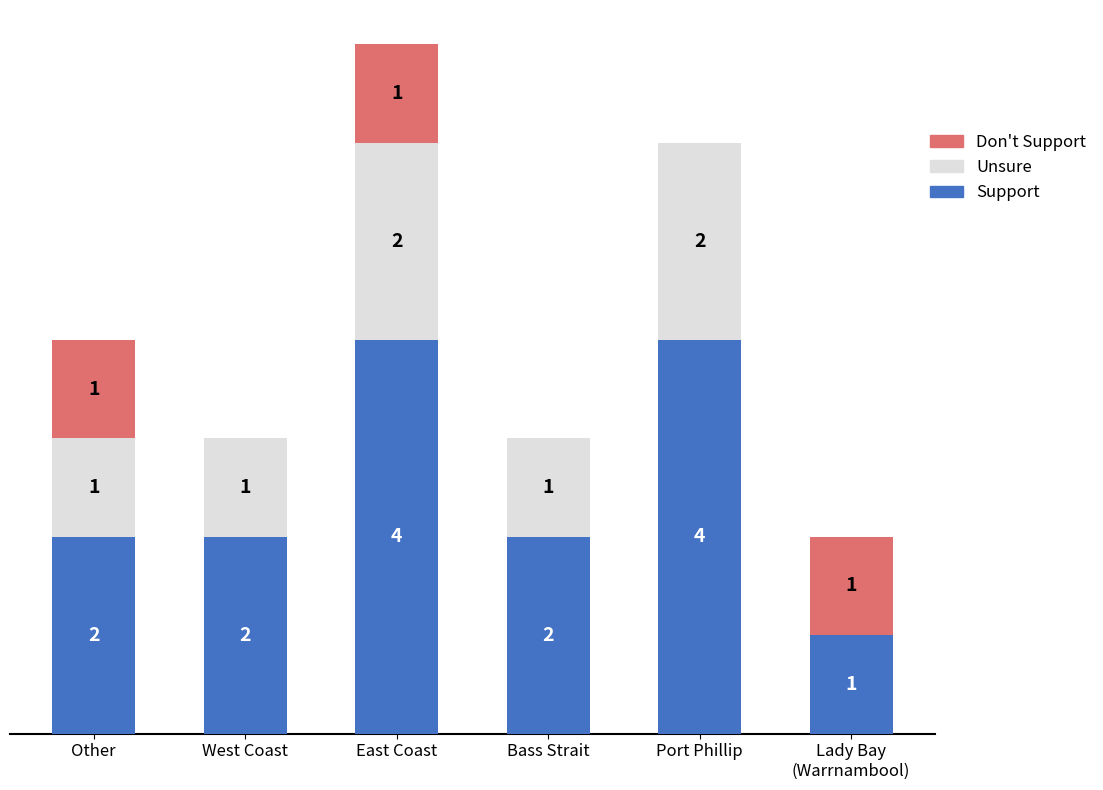

At which category is the sum across all series the highest?

East Coast